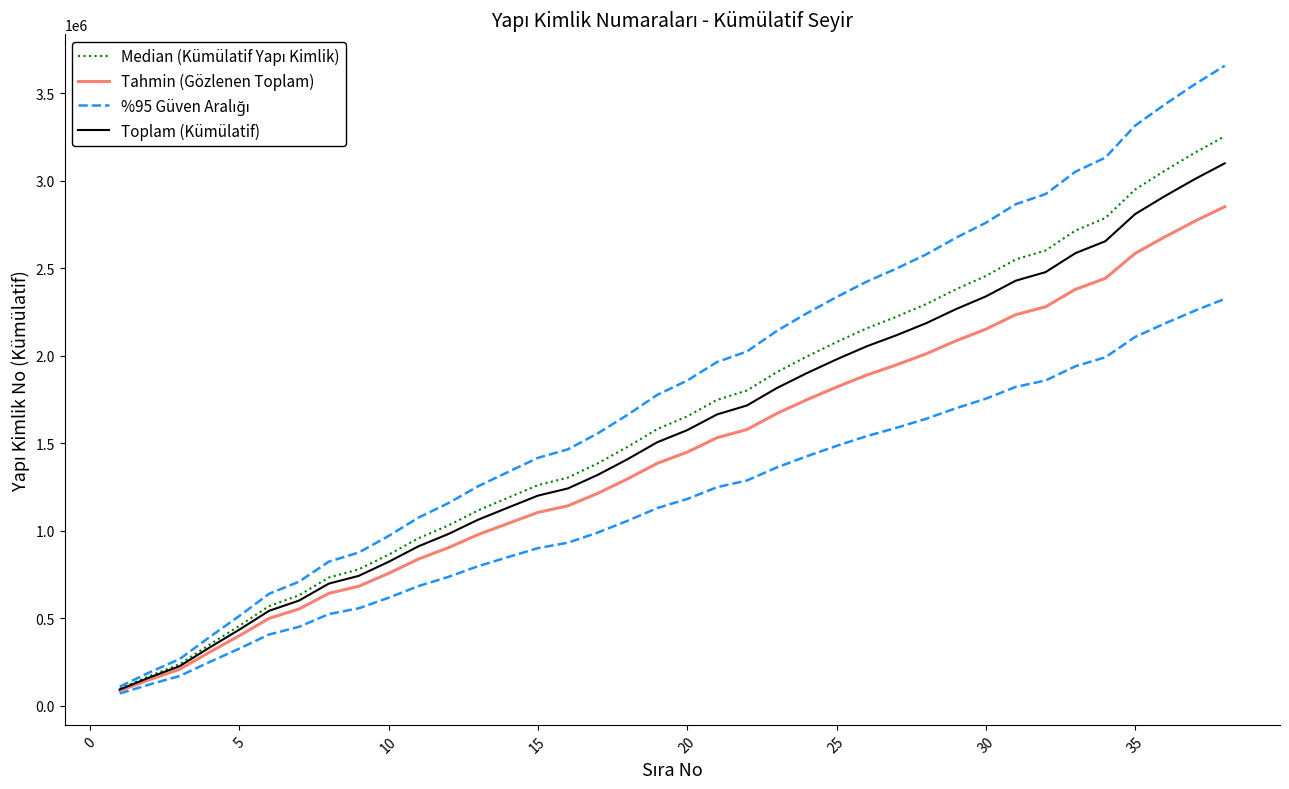

True or false: Tahmin (Gözlenen Toplam) and Toplam (Kümülatif) intersect in this chart.

False